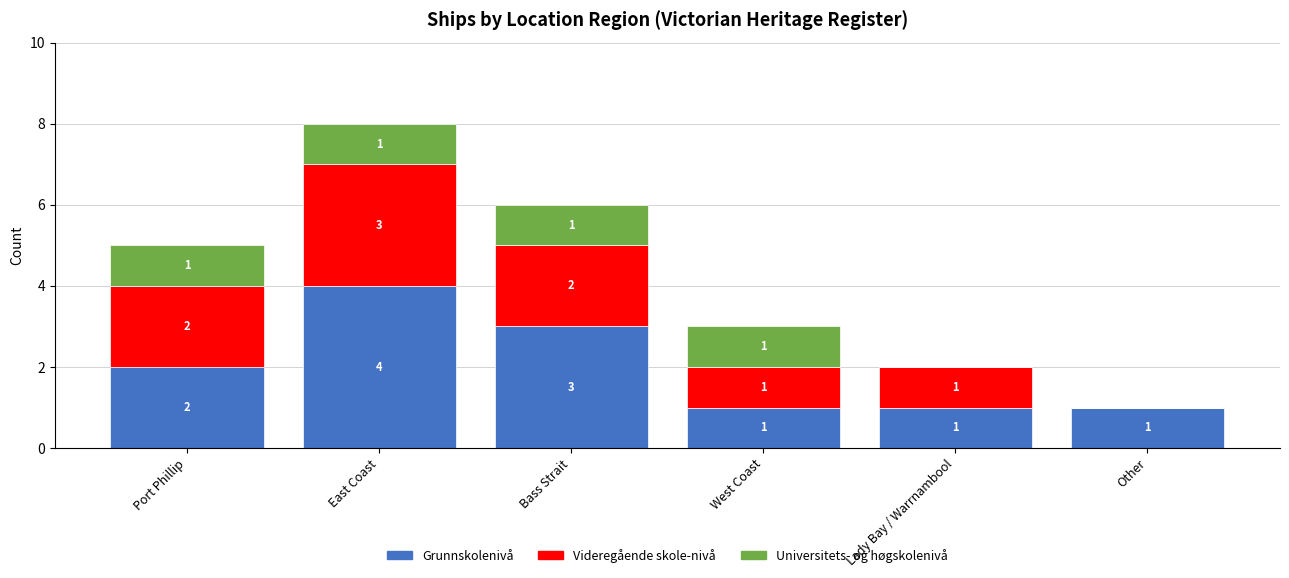

Which category has the highest value in the Grunnskolenivå series?

East Coast